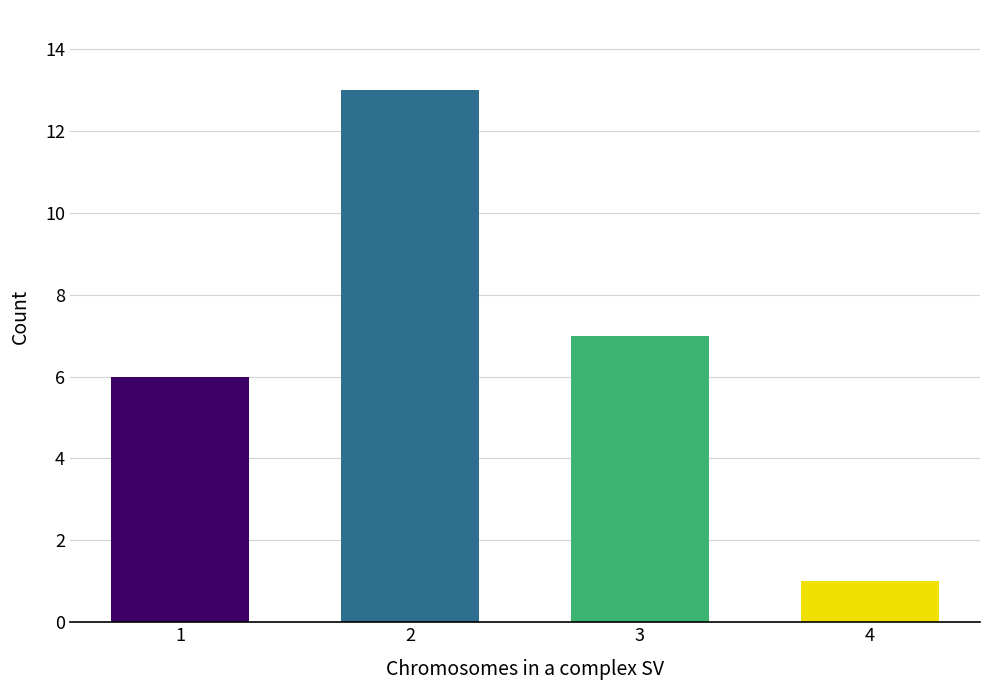

Reading left to right, extract all data points from this chart.

6	13	7	1